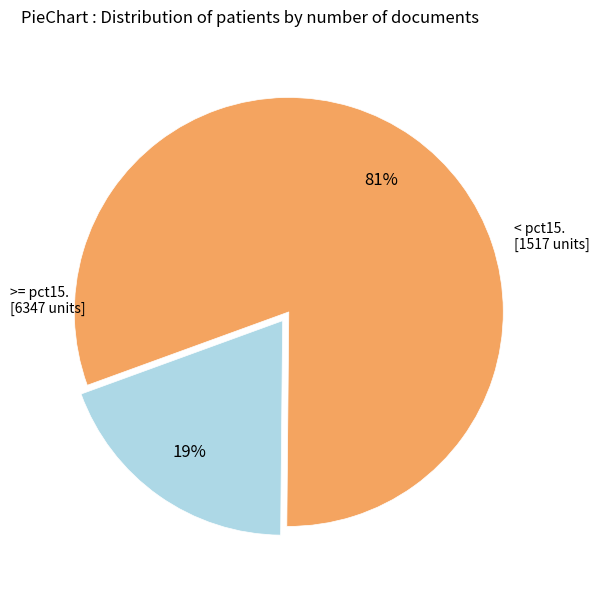

Is there a majority slice in this chart?

Yes